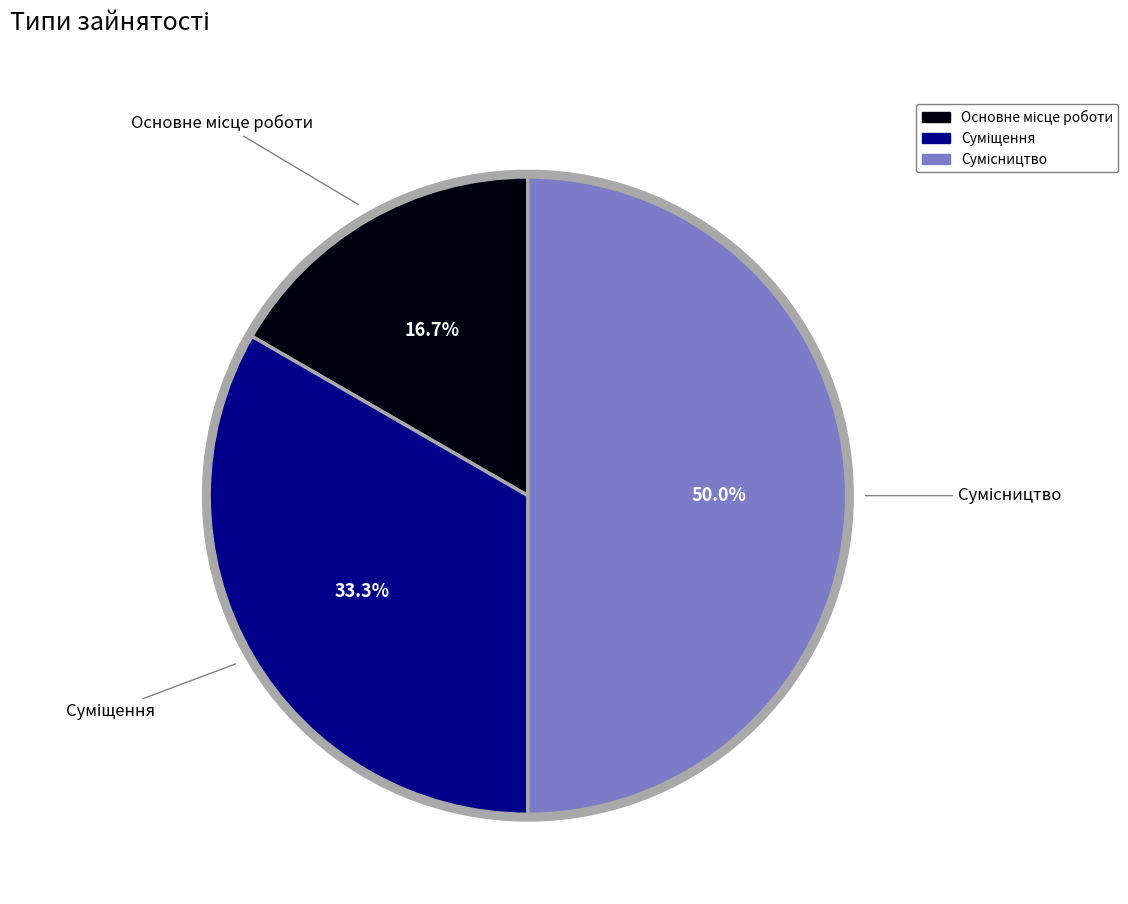

How many segments does this pie chart have?

3